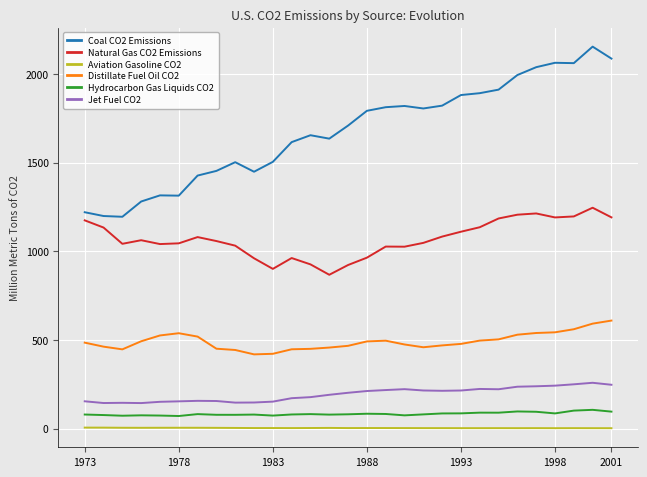

What is the difference between the maximum and second lowest values in the Distillate Fuel Oil CO2 series?

187.4